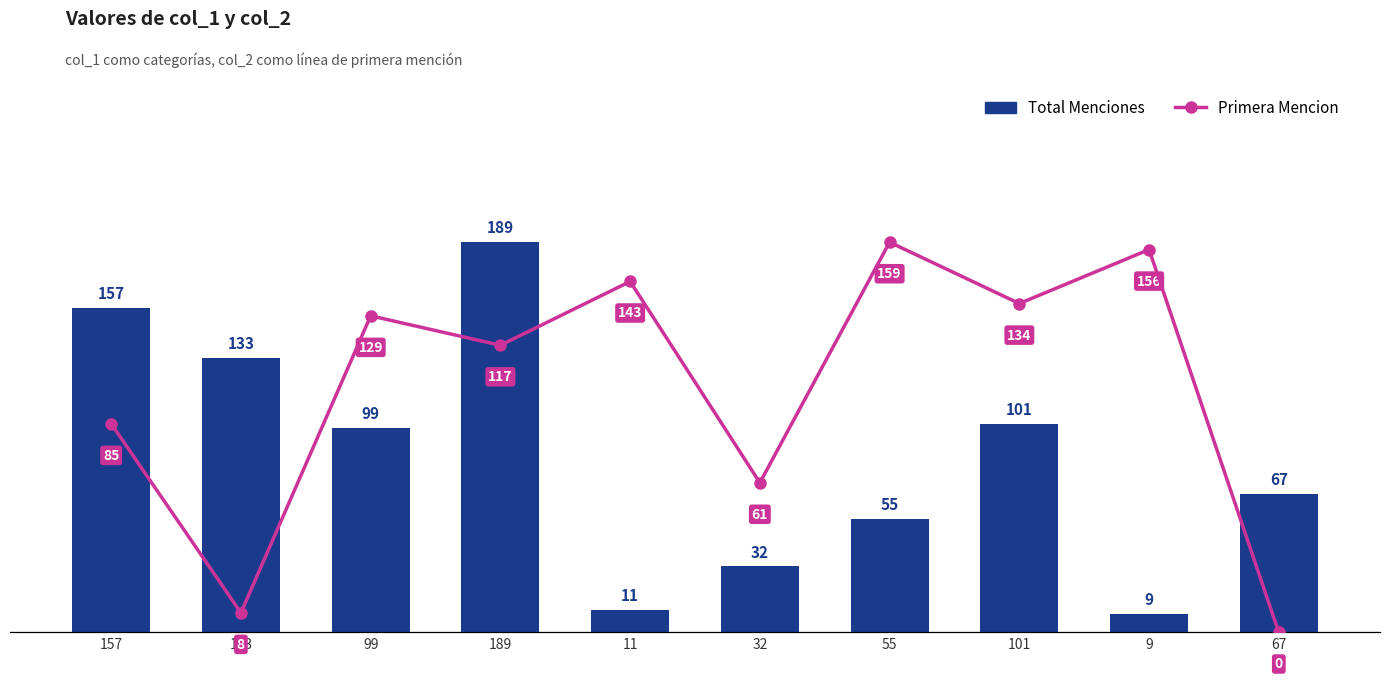

Which label corresponds to the largest value in the chart?

189